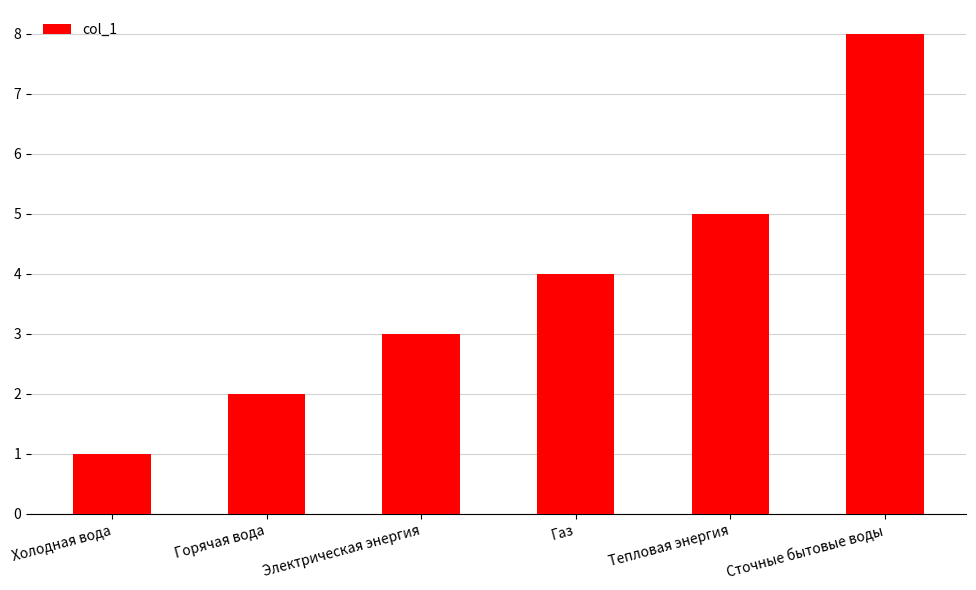

What is the difference between the values at Сточные бытовые воды and Электрическая энергия?

5